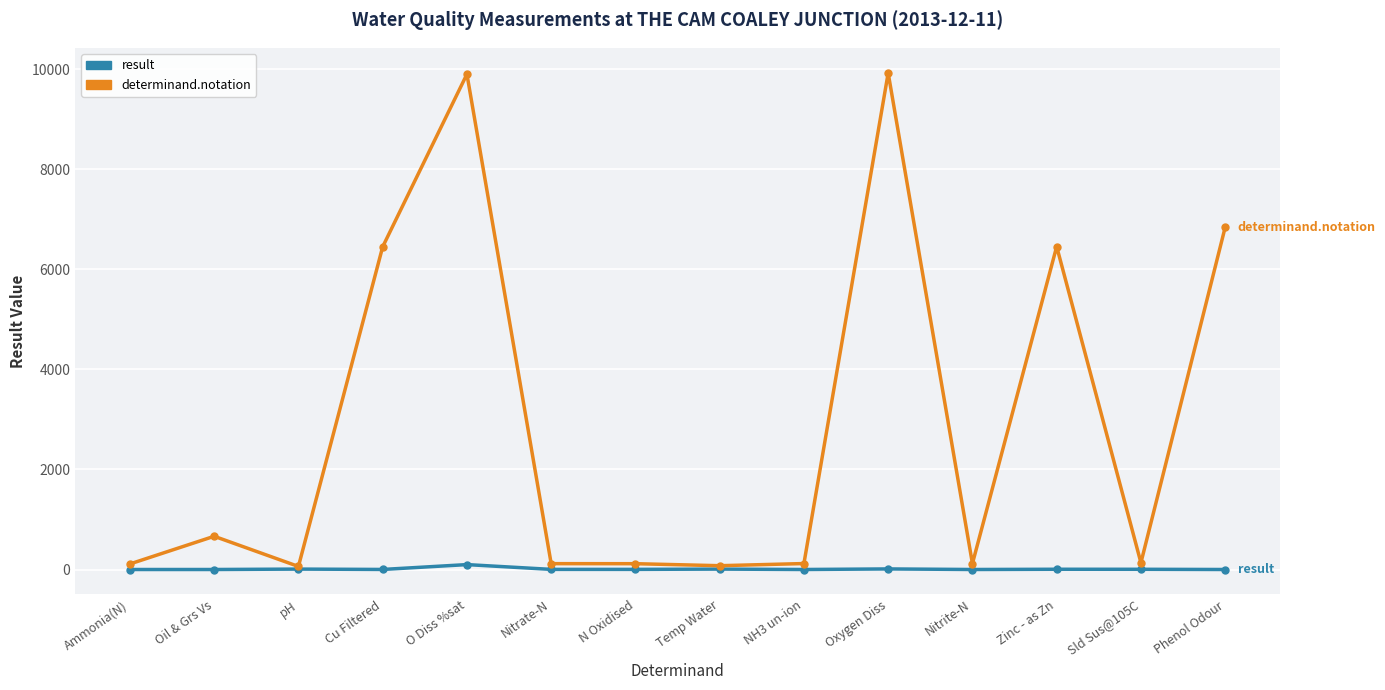

Which series has the largest range (max minus min)?

determinand.notation